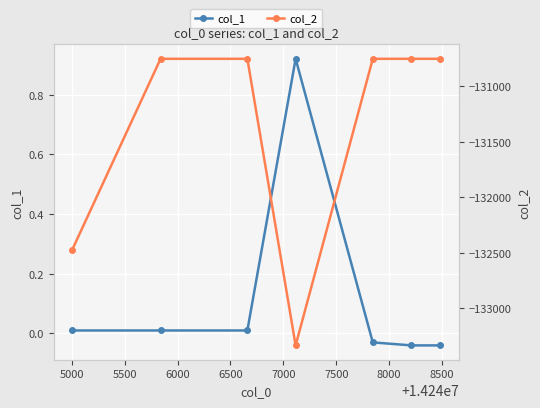

True or false: col_1 has more than 0 interior local peaks.

True